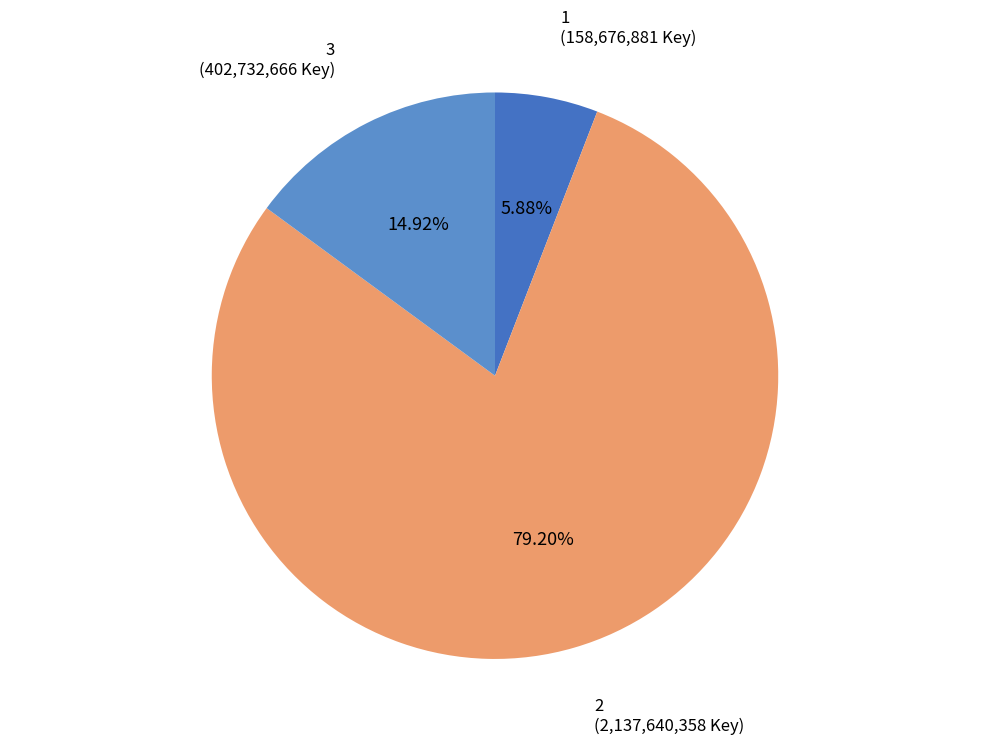

Is the sum of 1 and 3 greater than half?

No